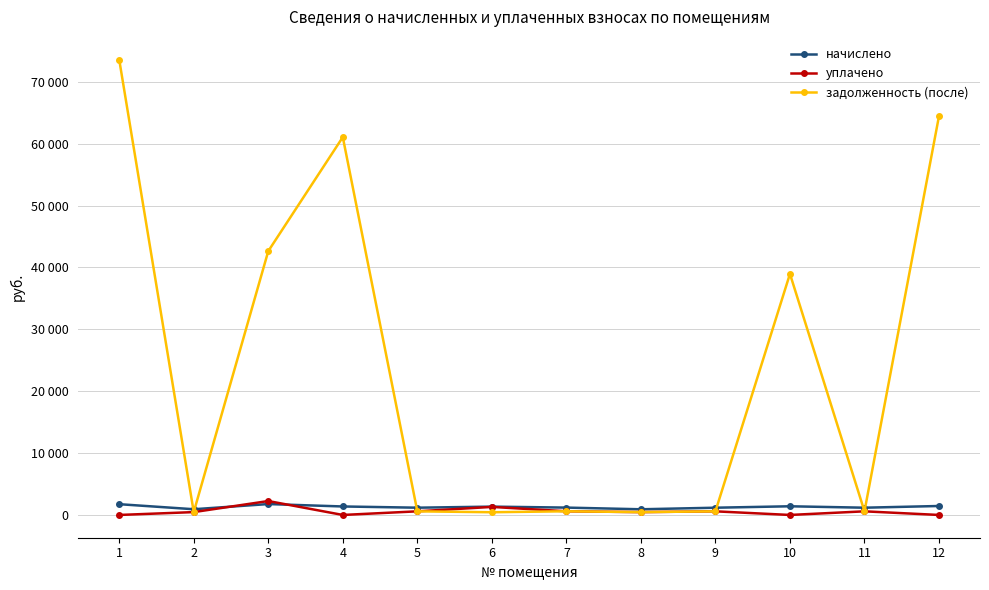

Rank the series by their maximum value, from highest to lowest.

задолженность (после), уплачено, начислено